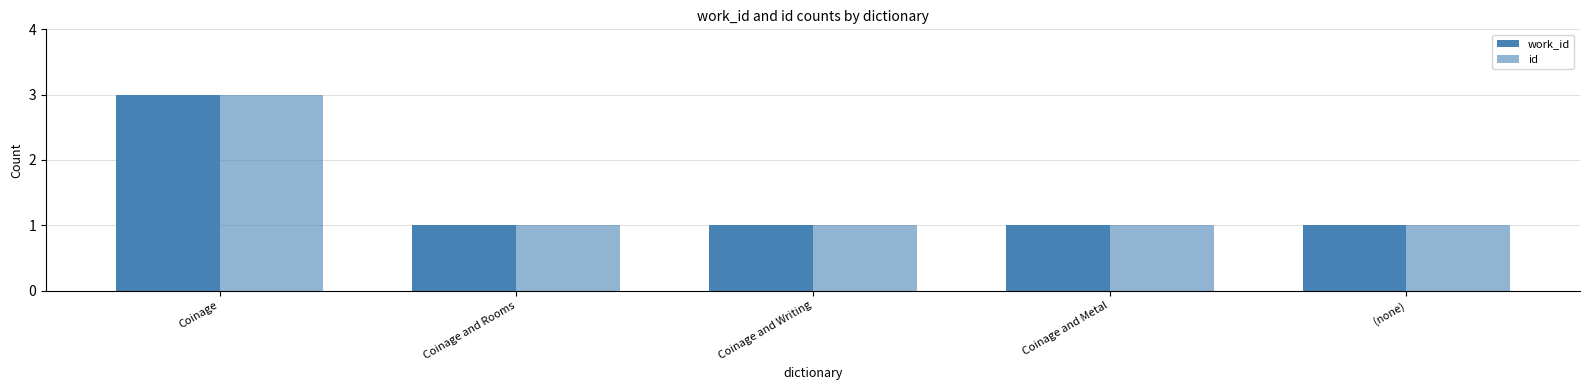

True or false: work_id has a value of 1 at Coinage and Rooms.

True